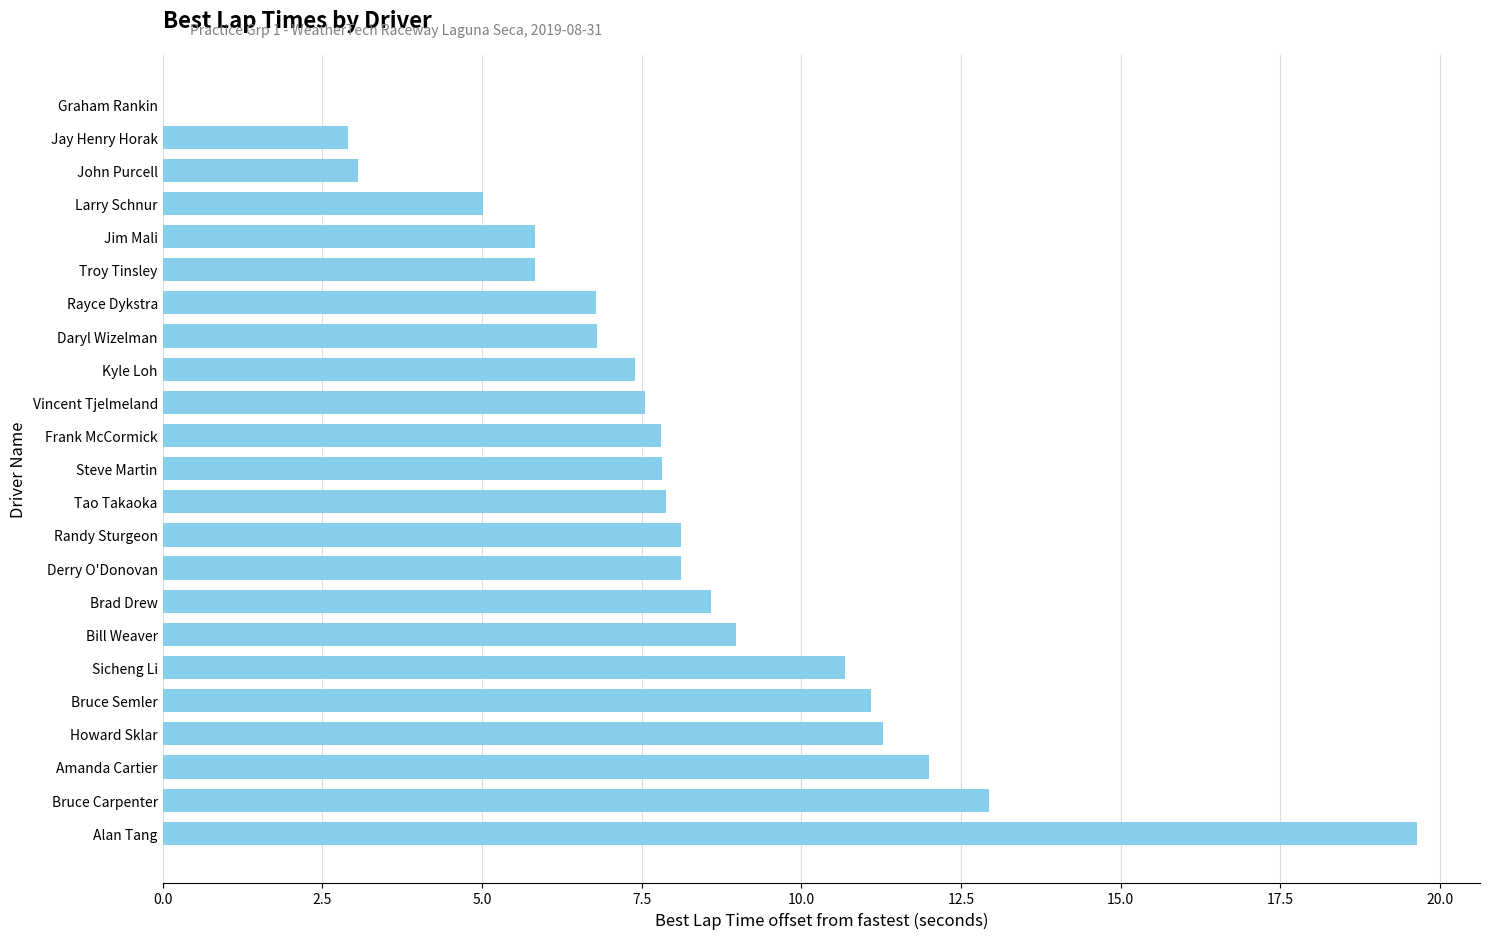

What is the change in value from Brad Drew to John Purcell?

-5.5